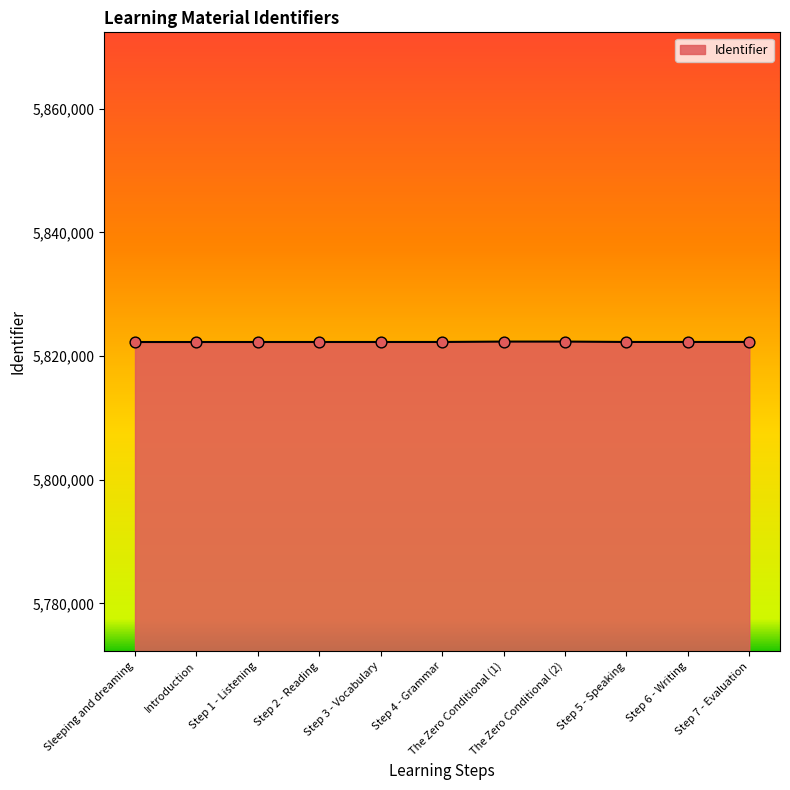

What is the change in value from Introduction to The Zero Conditional (1)?

+68